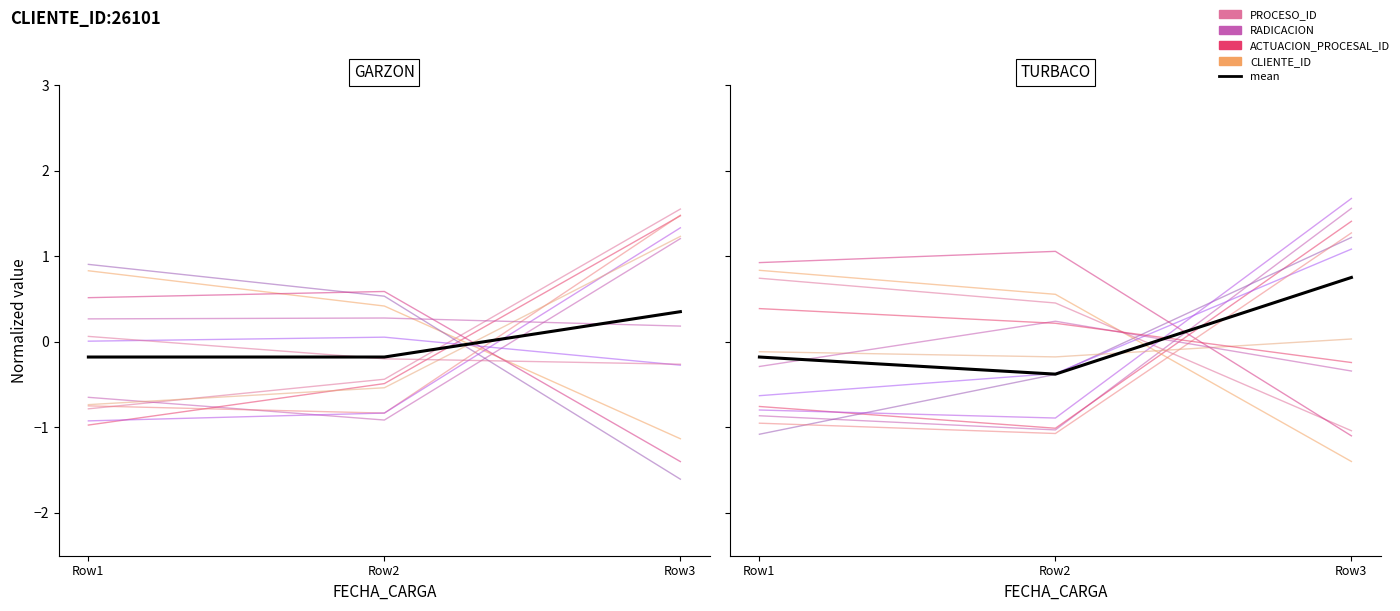

True or false: PROCESO_ID has a value of 1.6 at Row3.

True